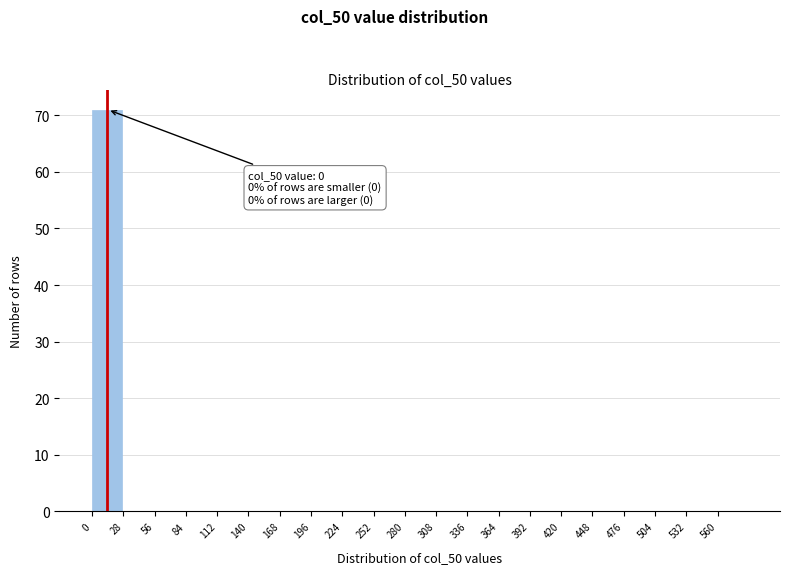

Which range on the x-axis has the tallest bar?

0 to 28